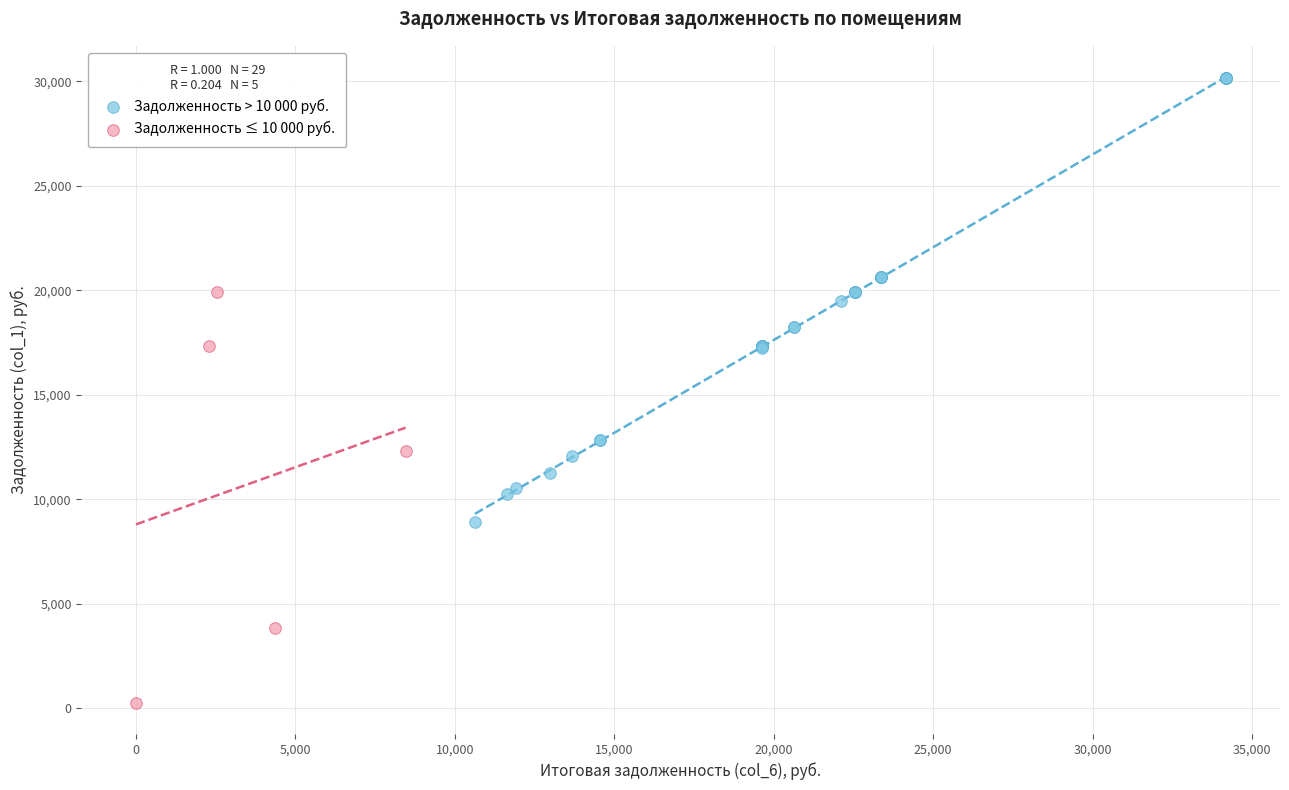

Which series contains the highest Y value?

Задолженность > 10 000 руб.